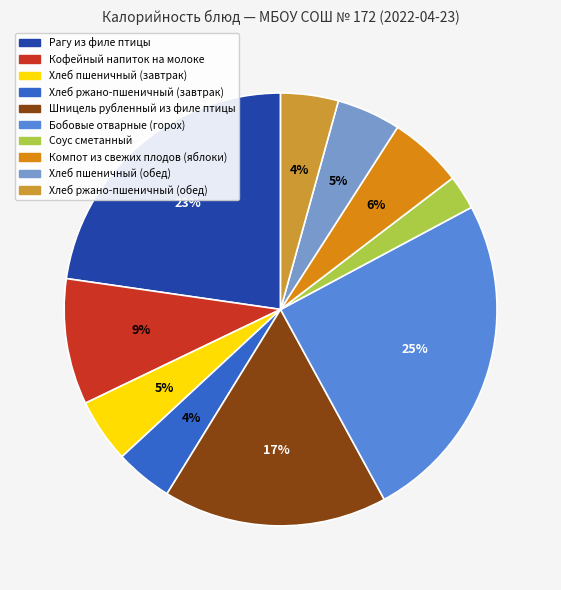

Is there any slice that represents more than half of the pie?

No